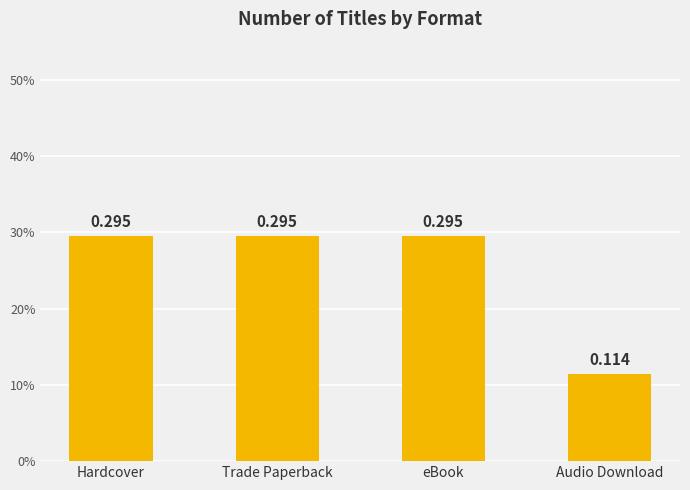

Reading right to left, list all the values displayed in this chart.

Audio Download=0.1	eBook=0.3	Trade Paperback=0.3	Hardcover=0.3